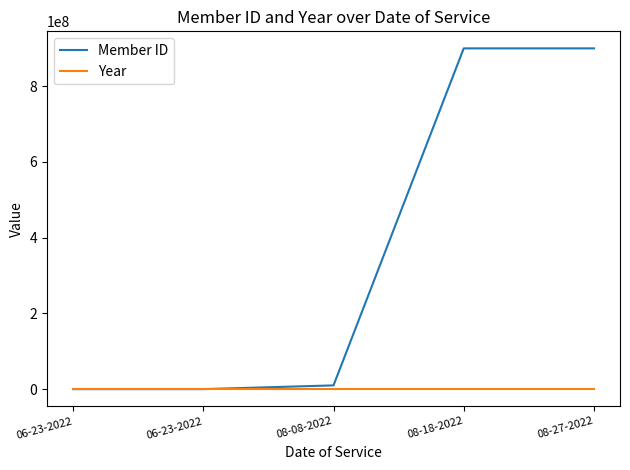

How many lines are shown in the chart?

2